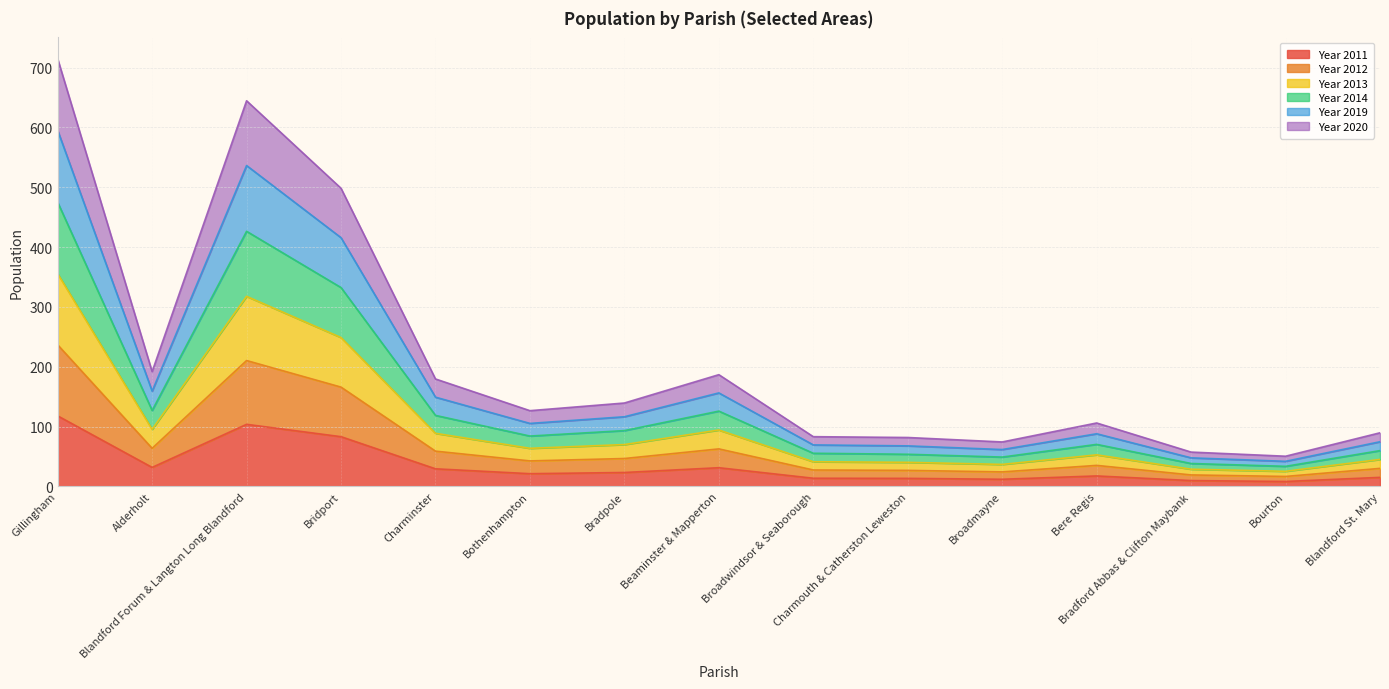

Between Bradford Abbas & Clifton Maybank and Bridport, which is larger?

Bridport